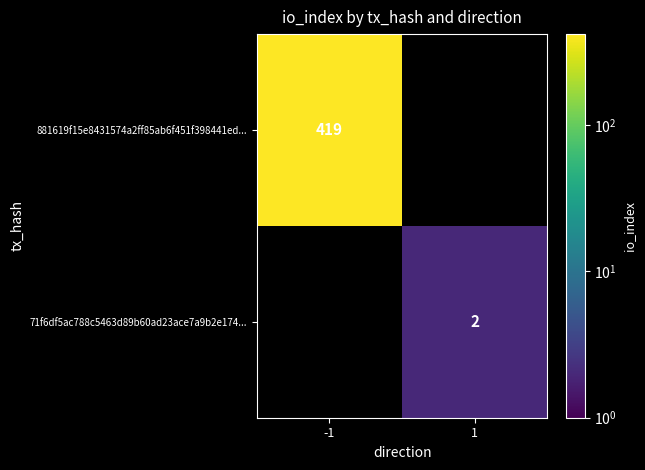

Is it true that 71f6df5ac788c5463d89b60ad23ace7a9b2e174... equals 2 at 1?

True